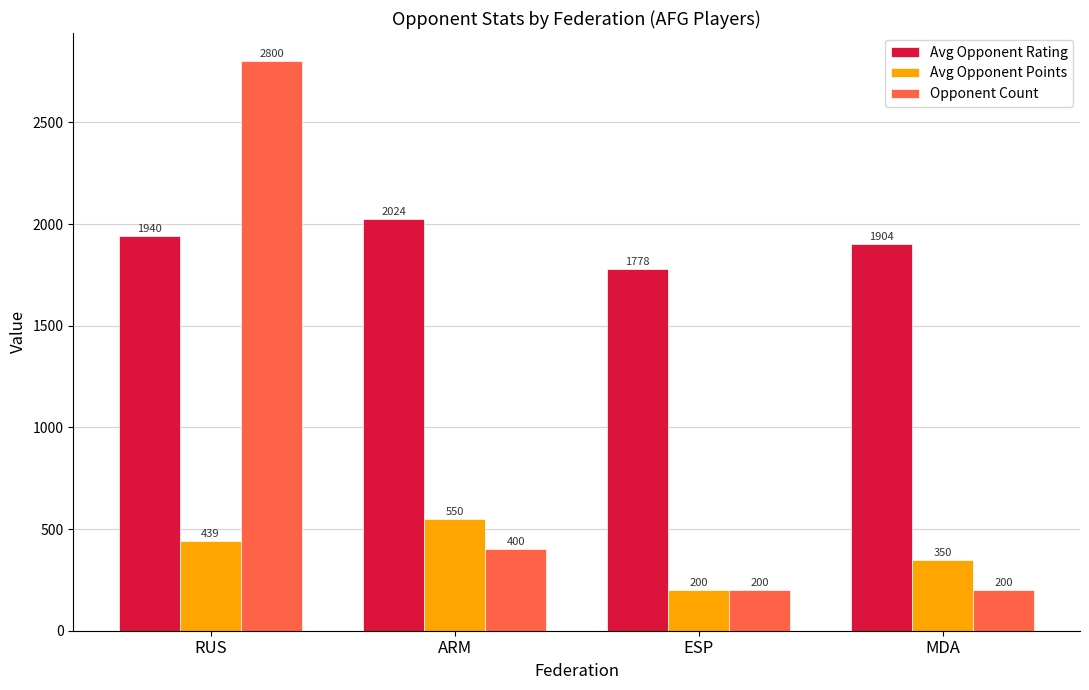

At which category is the sum across all series the highest?

RUS